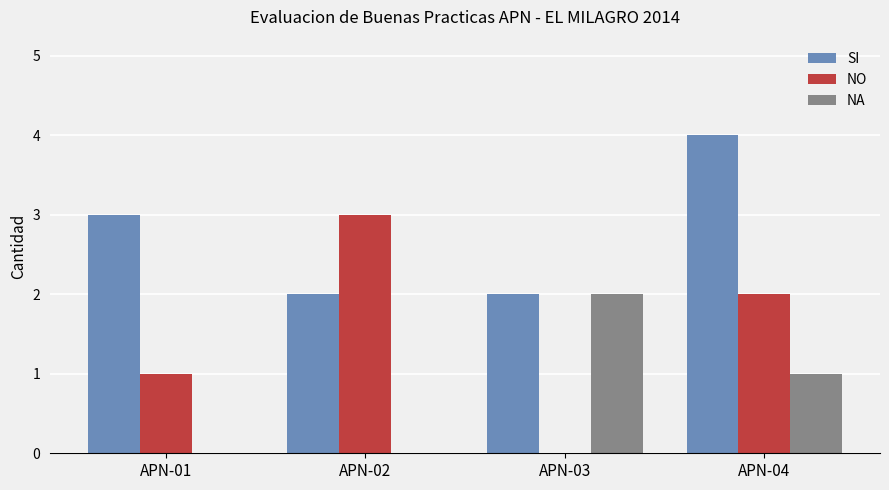

What are all the series names shown in the legend?

SI, NO, NA